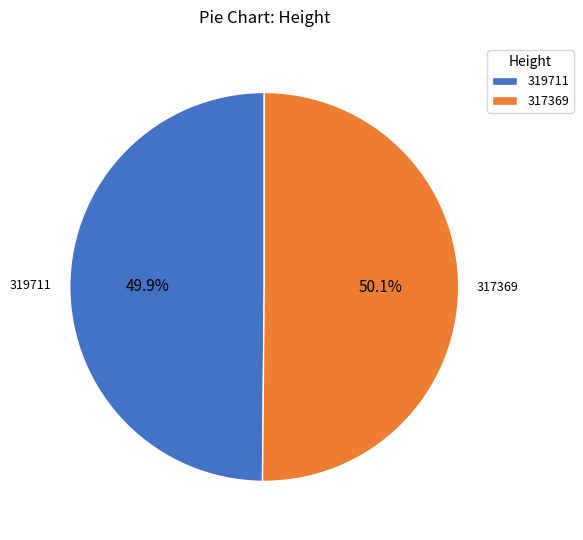

True or false: 317369 accounts for 50% of the total.

True